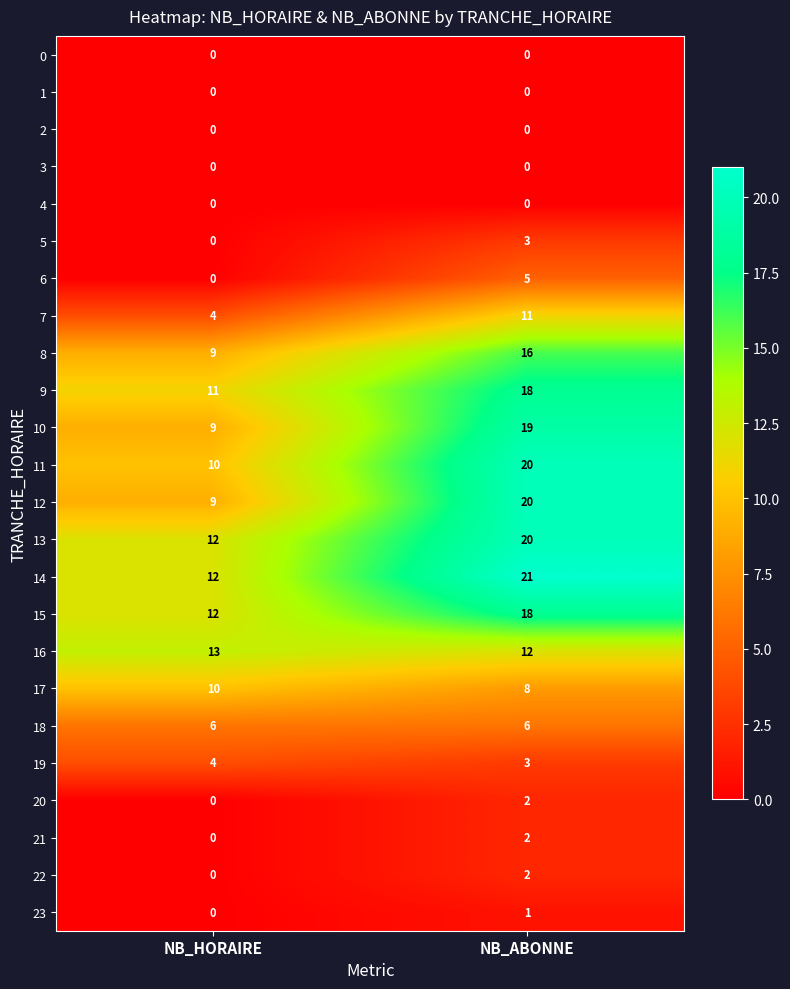

The 17 series shows 14 at NB_ABONNE. True or false?

False